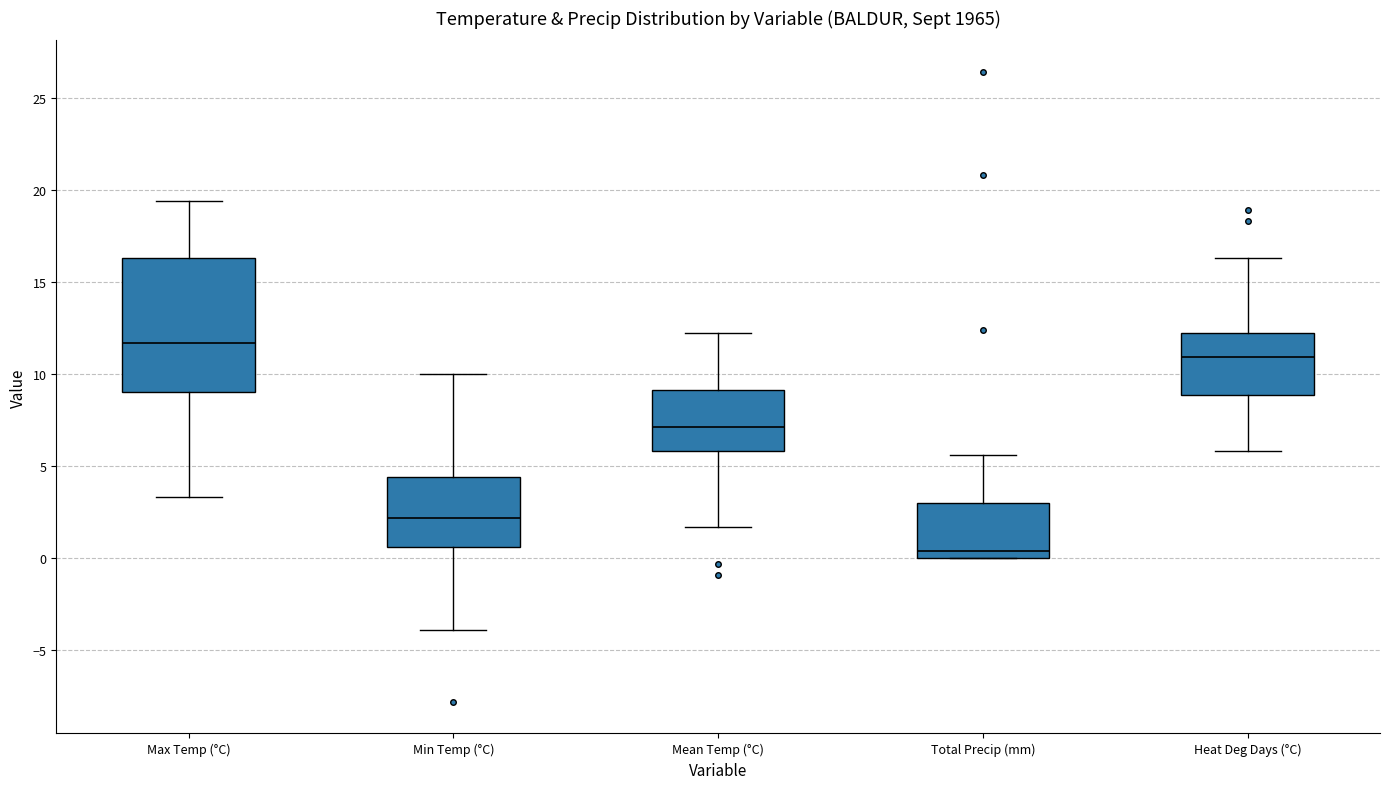

Reading left to right, transcribe this box plot: for each box, give where its median line is, the range the box spans, and where its two whiskers end, as read against the y-axis. The values are not printed on the chart, so give them approximately, as read against the axis.

Max Temp (°C): median 11.5, box 9.0 to 16.5, whiskers 3.5 to 19.5
Min Temp (°C): median 2.0, box 0.5 to 4.5, whiskers -4.0 to 10.0
Mean Temp (°C): median 7.0, box 6.0 to 9.0, whiskers 1.5 to 12.0
Total Precip (mm): median 0.5, box 0.0 to 3.0, whiskers 0.0 to 5.5
Heat Deg Days (°C): median 11.0, box 9.0 to 12.0, whiskers 6.0 to 16.5